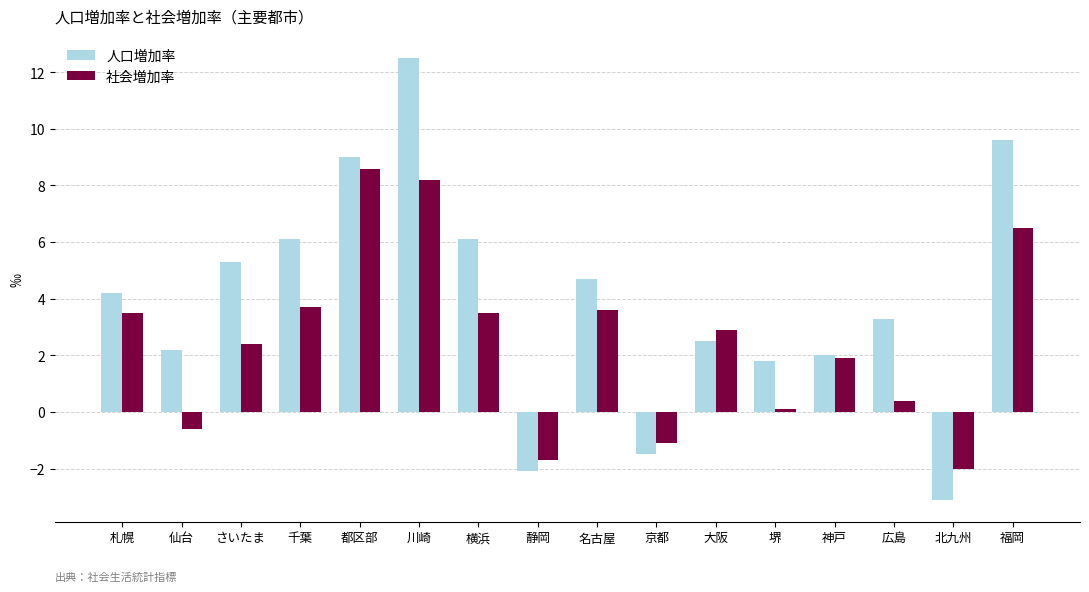

Rank the series by their maximum value, from highest to lowest.

人口増加率, 社会増加率